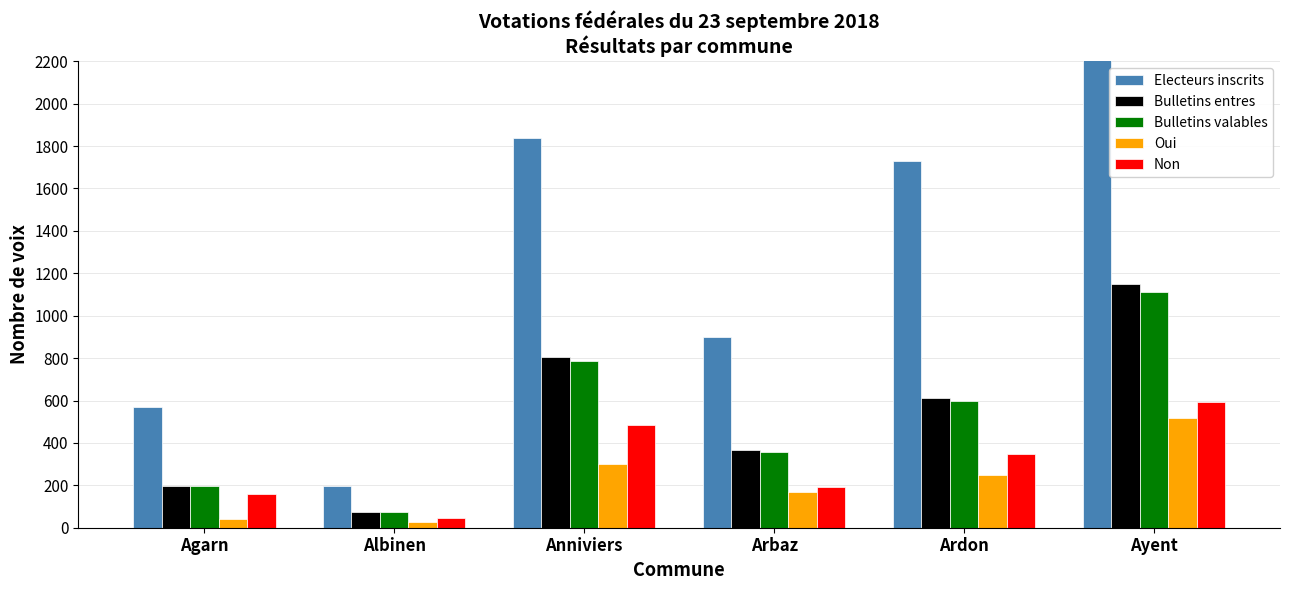

How many data points in Electeurs inscrits are above 1728?

2